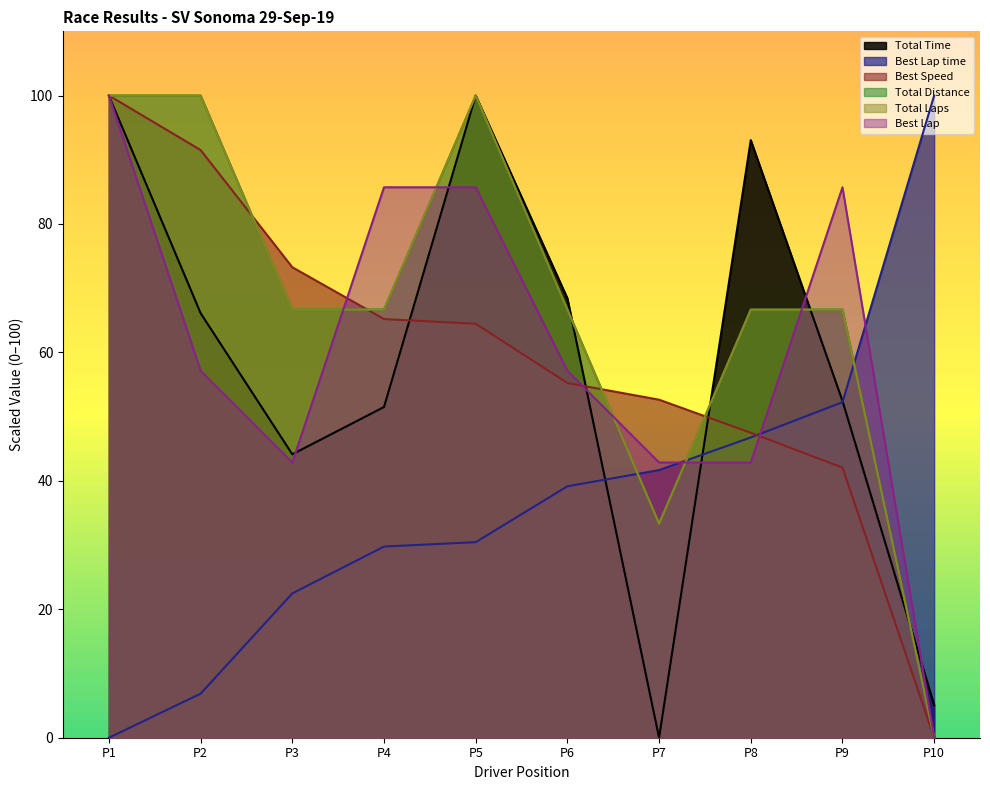

Does the chart display data point markers on the line(s)?

No